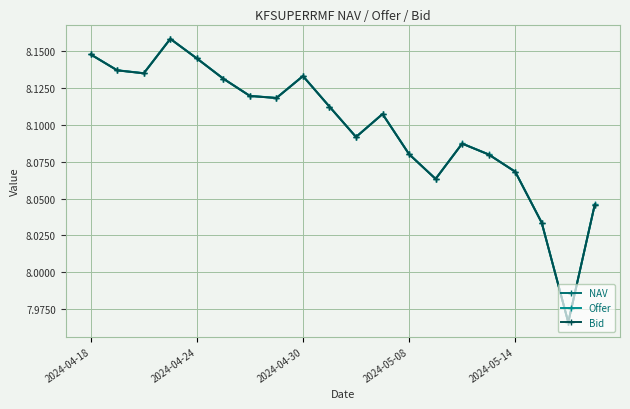

What is the maximum value for NAV?

8.2